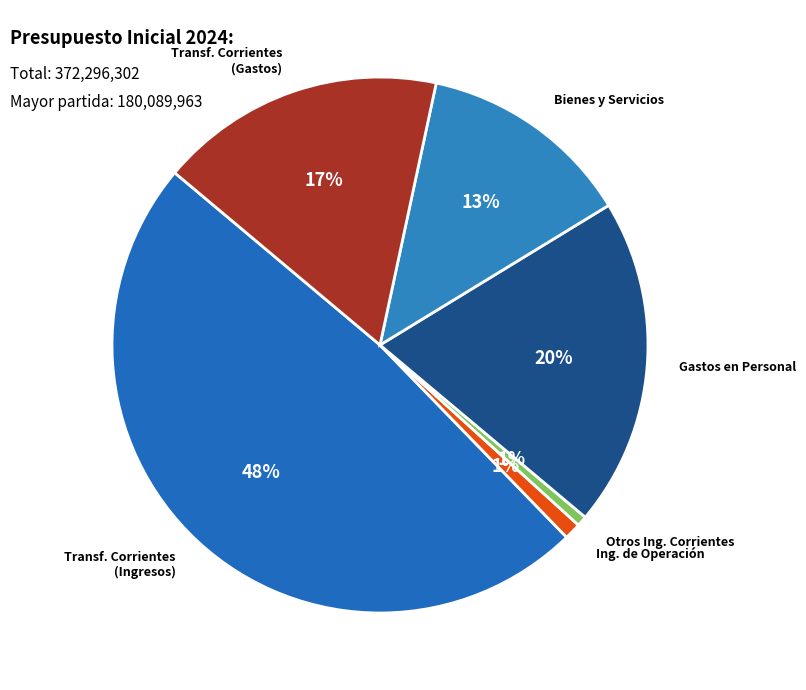

What is the largest slice in the pie chart?

TRANSFERENCIAS CORRIENTES (Ingresos)